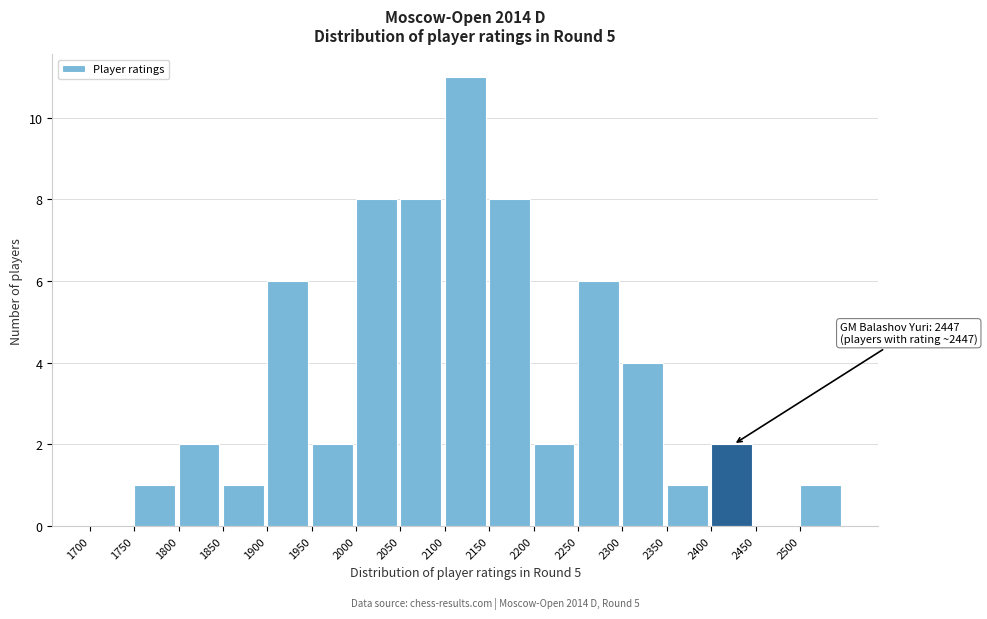

Over which range of the x-axis is the bar tallest?

2100 to 2150